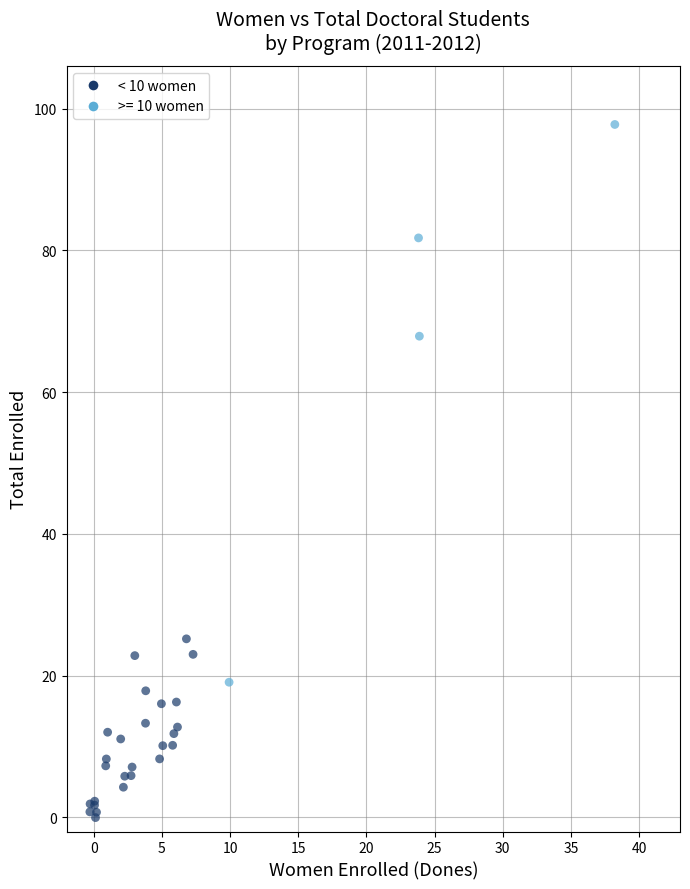

What Y value in the scatter plot is closest to 48?

67.9